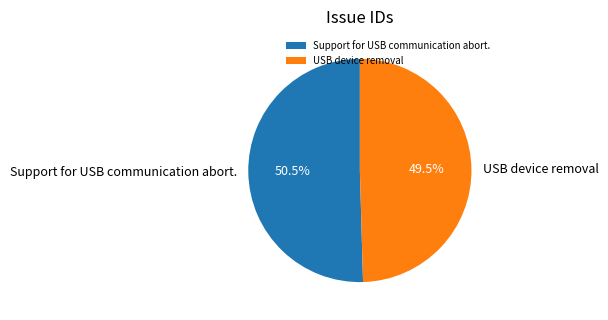

What is the smallest slice in the pie chart?

USB device removal